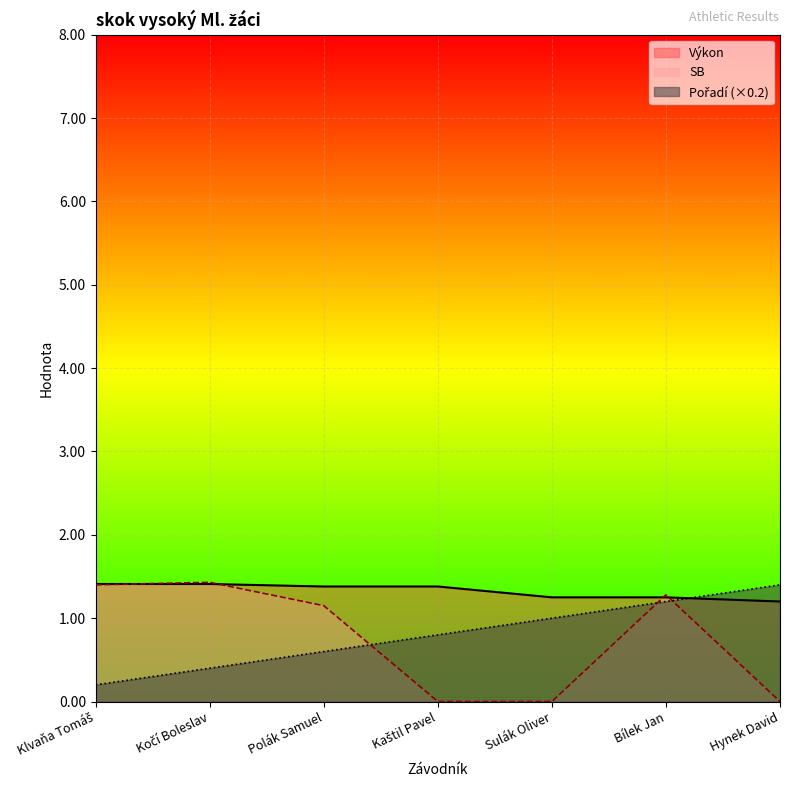

What is the label of the 1st point from the right?

Hynek David